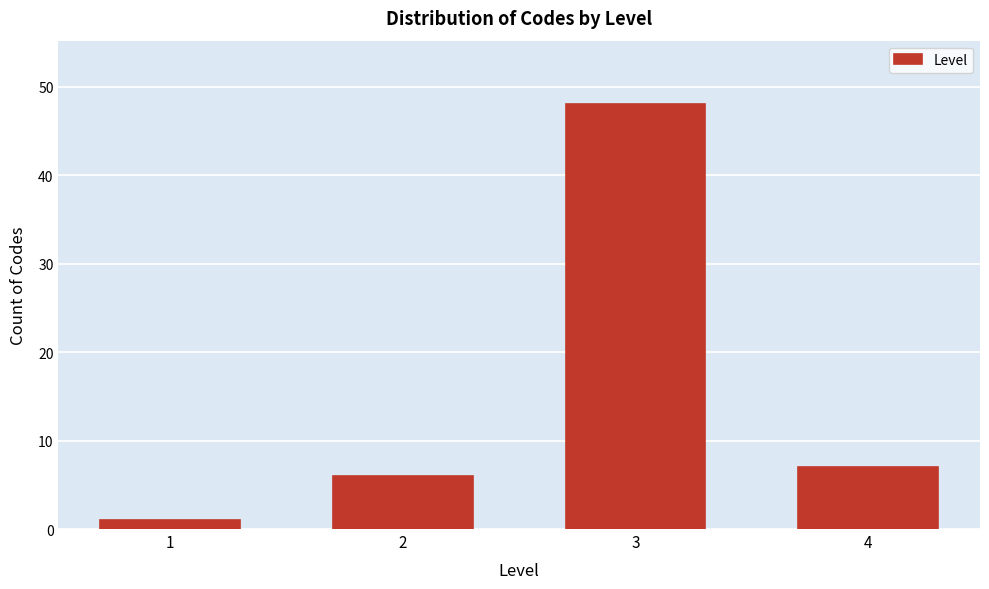

Reading right to left, extract all data points from this chart.

7	48	6	1